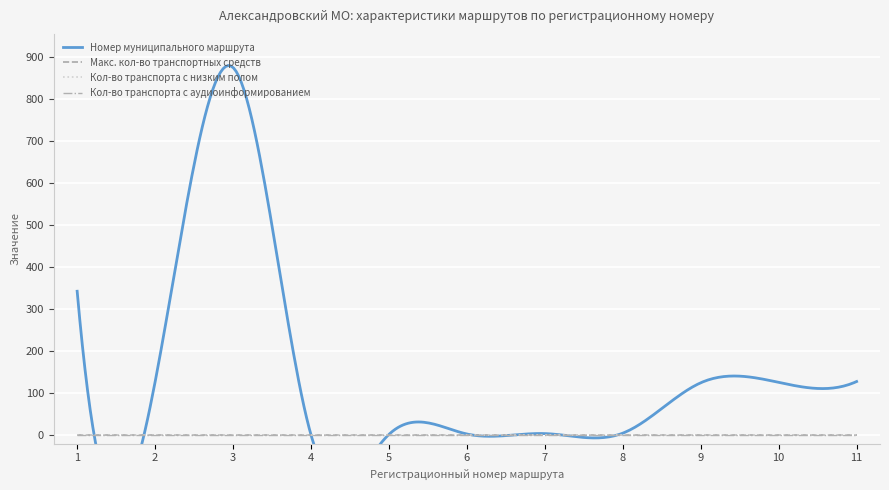

What is the difference between the Номер муниципального маршрута values at 2 and 9?

2